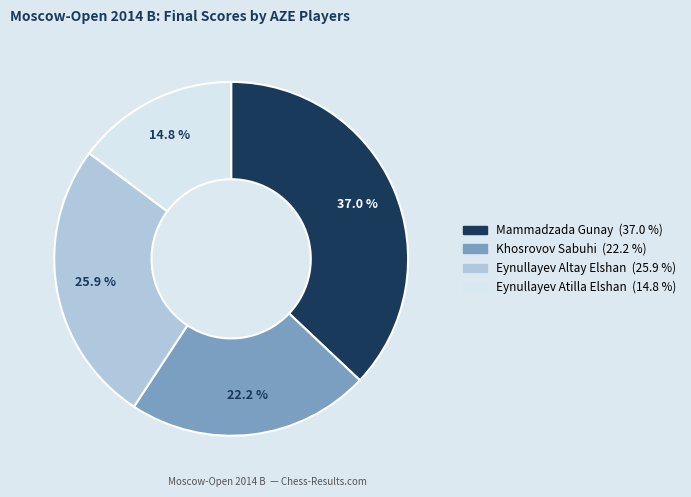

Which category has the smallest portion of the pie?

Eynullayev Atilla Elshan